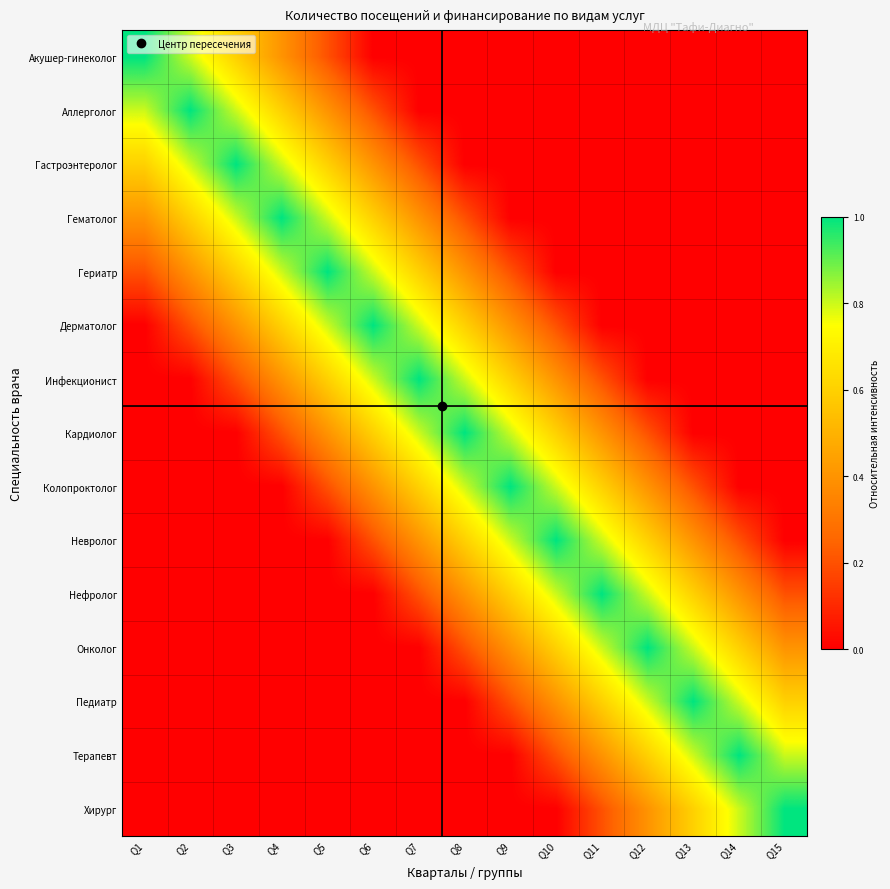

Between Q3 and Q14, which series saw the biggest shift?

Гастроэнтеролог